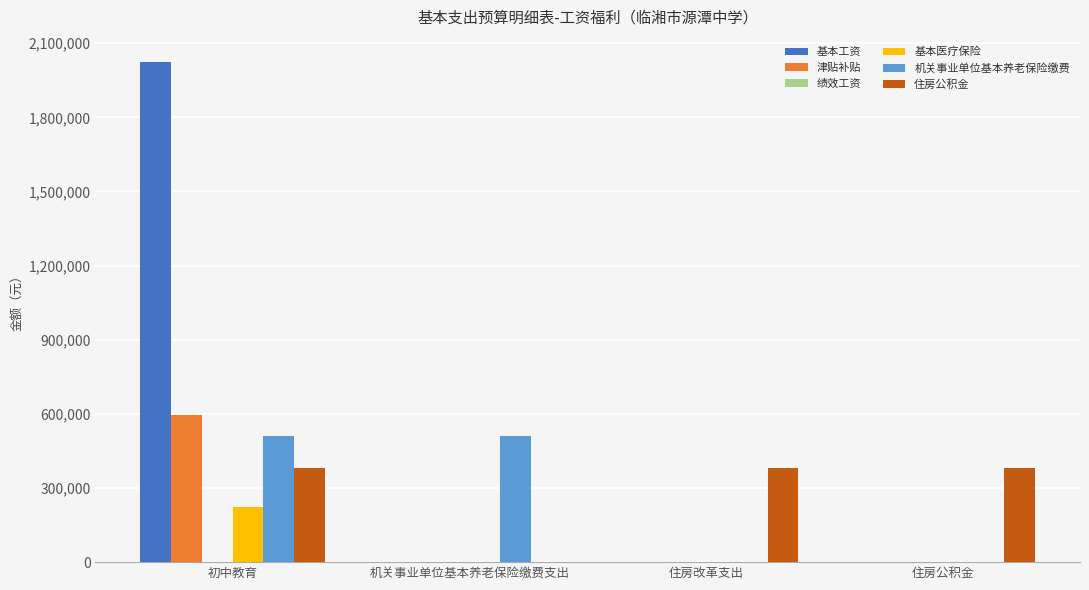

What is the sum of all 住房公积金 values?

1148377.0